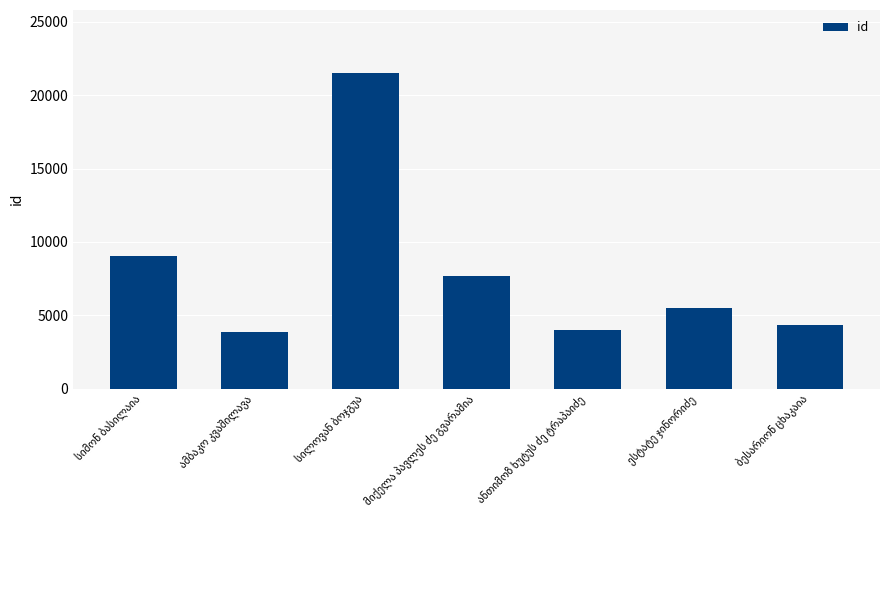

How many distinct data groups are displayed?

1